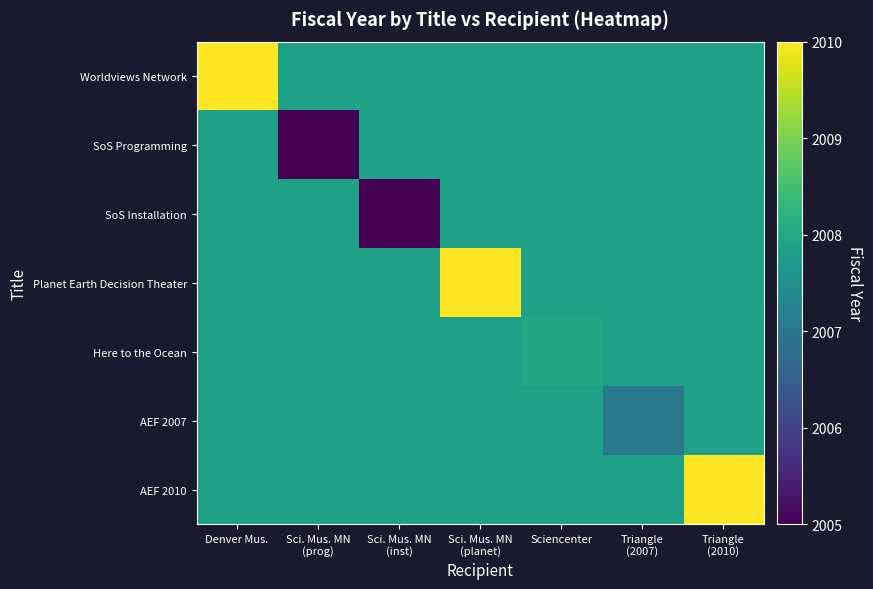

What is the minimum value shown in the chart?

2005.0